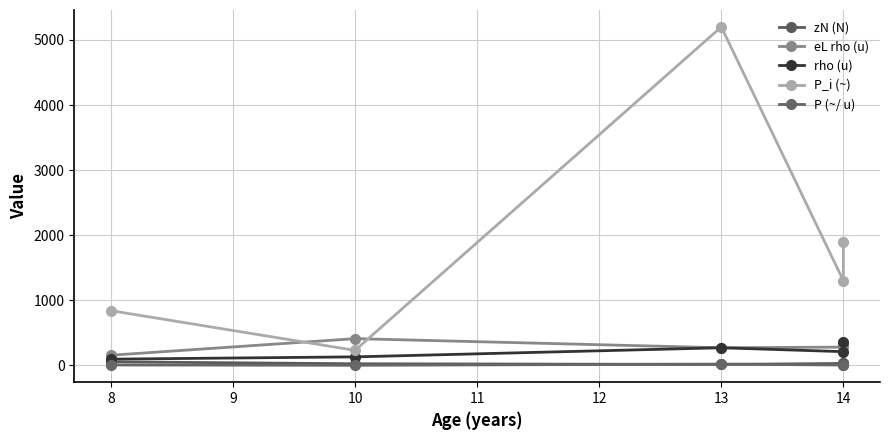

Reading right to left, extract all data points from this chart.

zN (N): 34.0	29.0	14.0	24.0	54.0
eL rho (u): 310.0	280.0	270.0	410.0	155.0
rho (u): 360.0	210.0	270.0	130.0	95.0
P_i (~): 1900.0	1300.0	5200.0	230.0	840.0
P (~/ u): 6.8	4.2	19.3	0.6	5.4